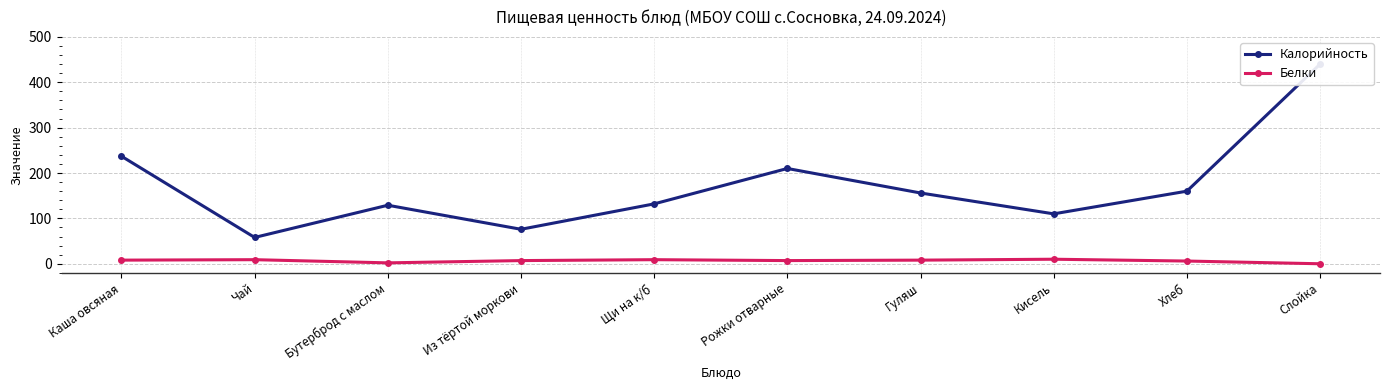

True or false: Белки and Калорийность intersect in this chart.

False